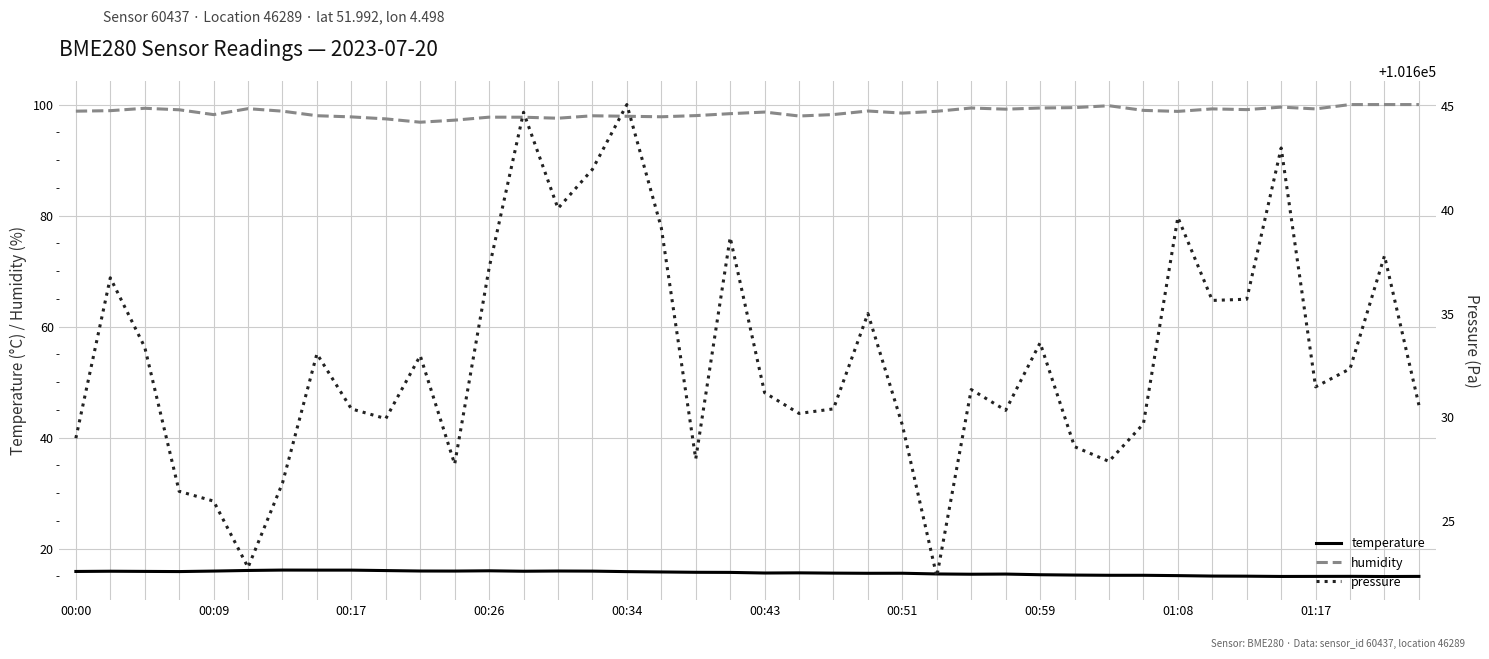

Count the number of data series in this chart.

3